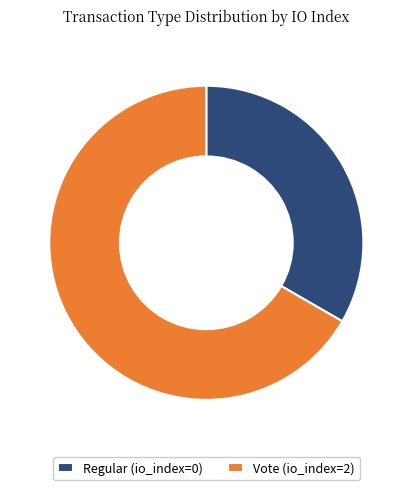

Combined, do Regular (io_index=0) and Vote (io_index=2) account for over 50%?

Yes